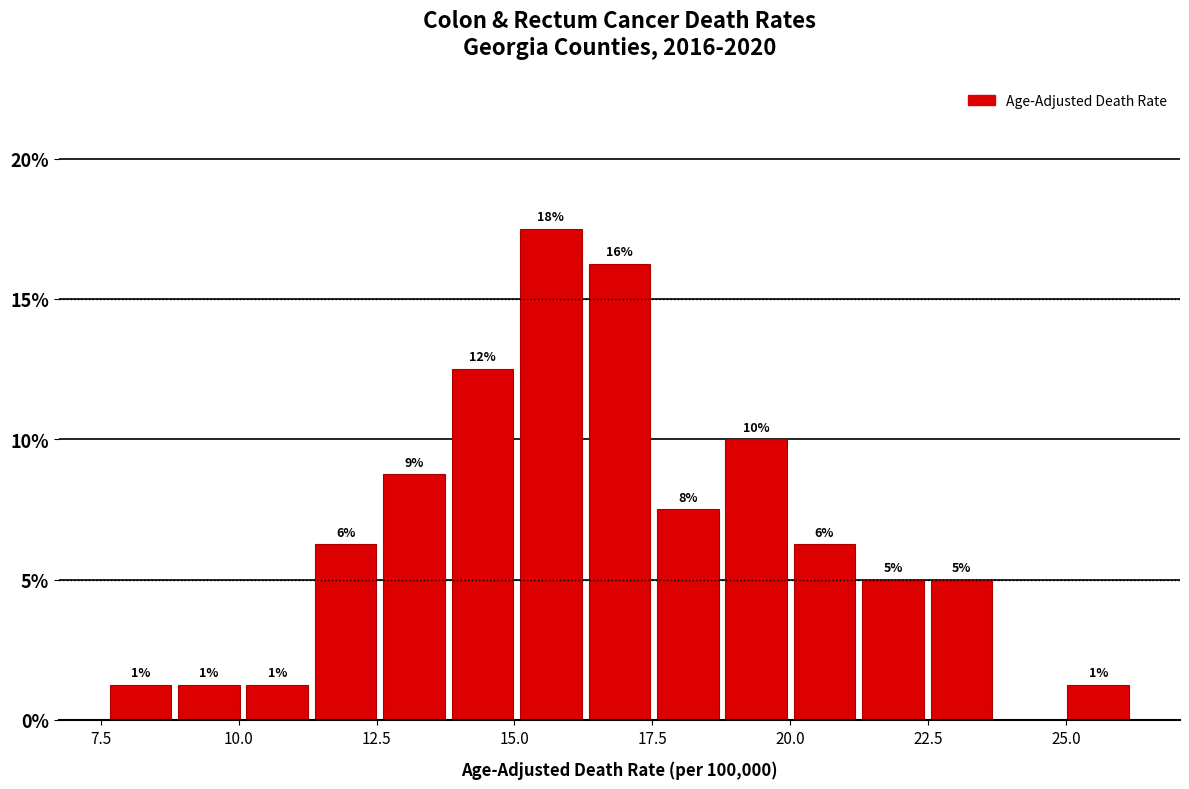

Read against the x-axis, roughly where is the centre of the tallest bar?

15.5